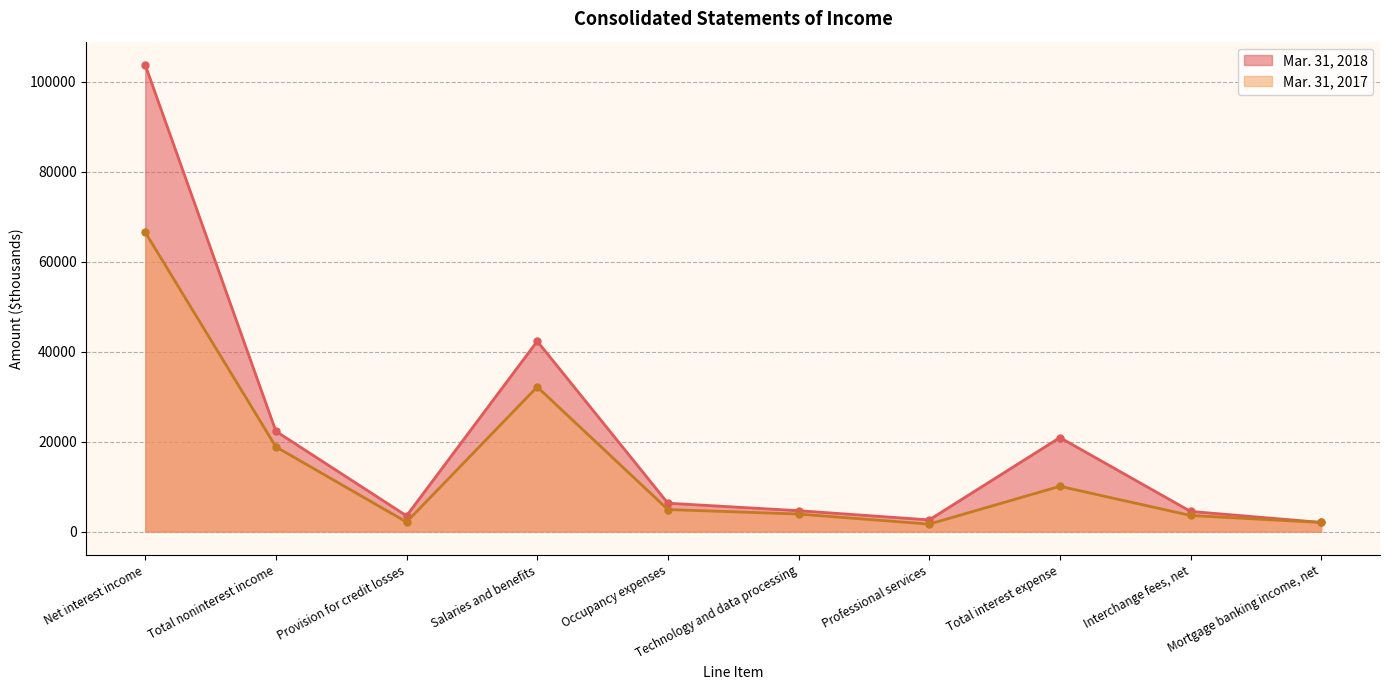

What is the difference between the highest and lowest values at Net interest income?

37180